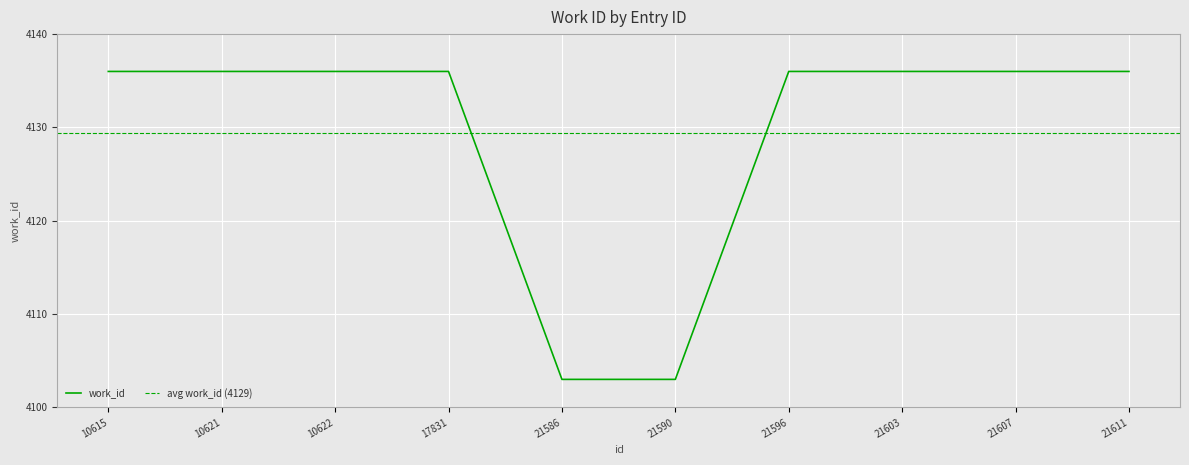

List the labels in order of value, largest first.

10615, 10621, 10622, 17831, 21596, 21603, 21607, 21611, 21586, 21590